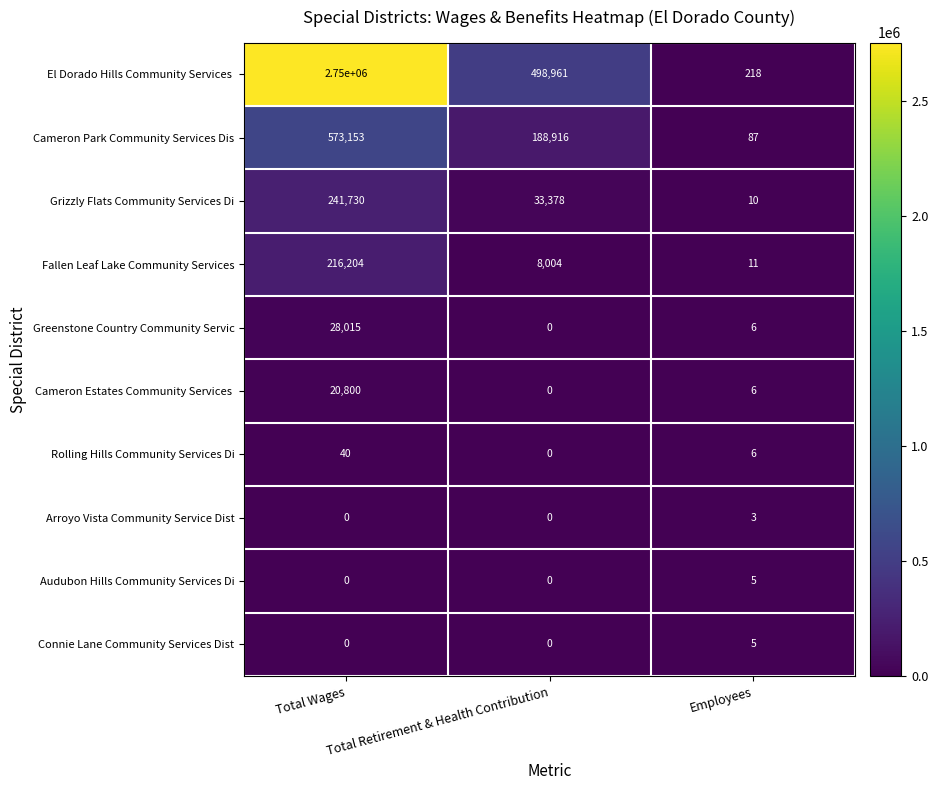

Rank the categories by Fallen Leaf Lake Community Services value from lowest to highest.

Employees, Total Retirement & Health Contribution, Total Wages